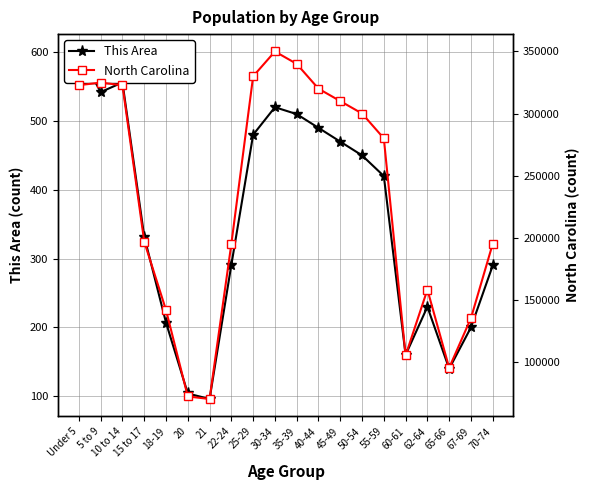

What is the approximate value of North Carolina at 21, to the nearest 100?

69800